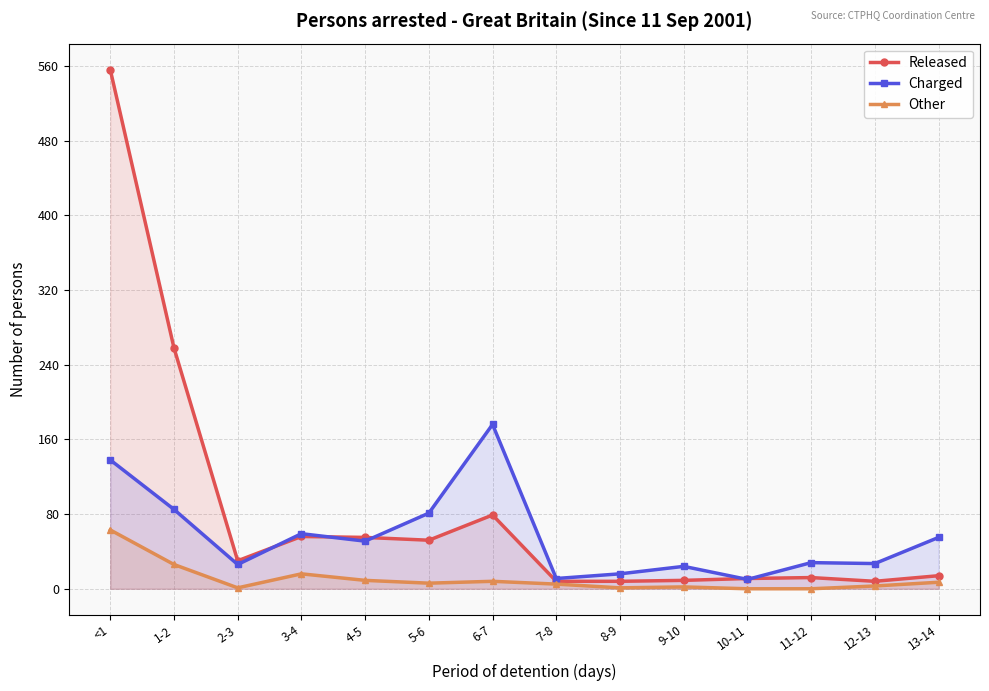

How many interior local valleys does the Released series have?

3